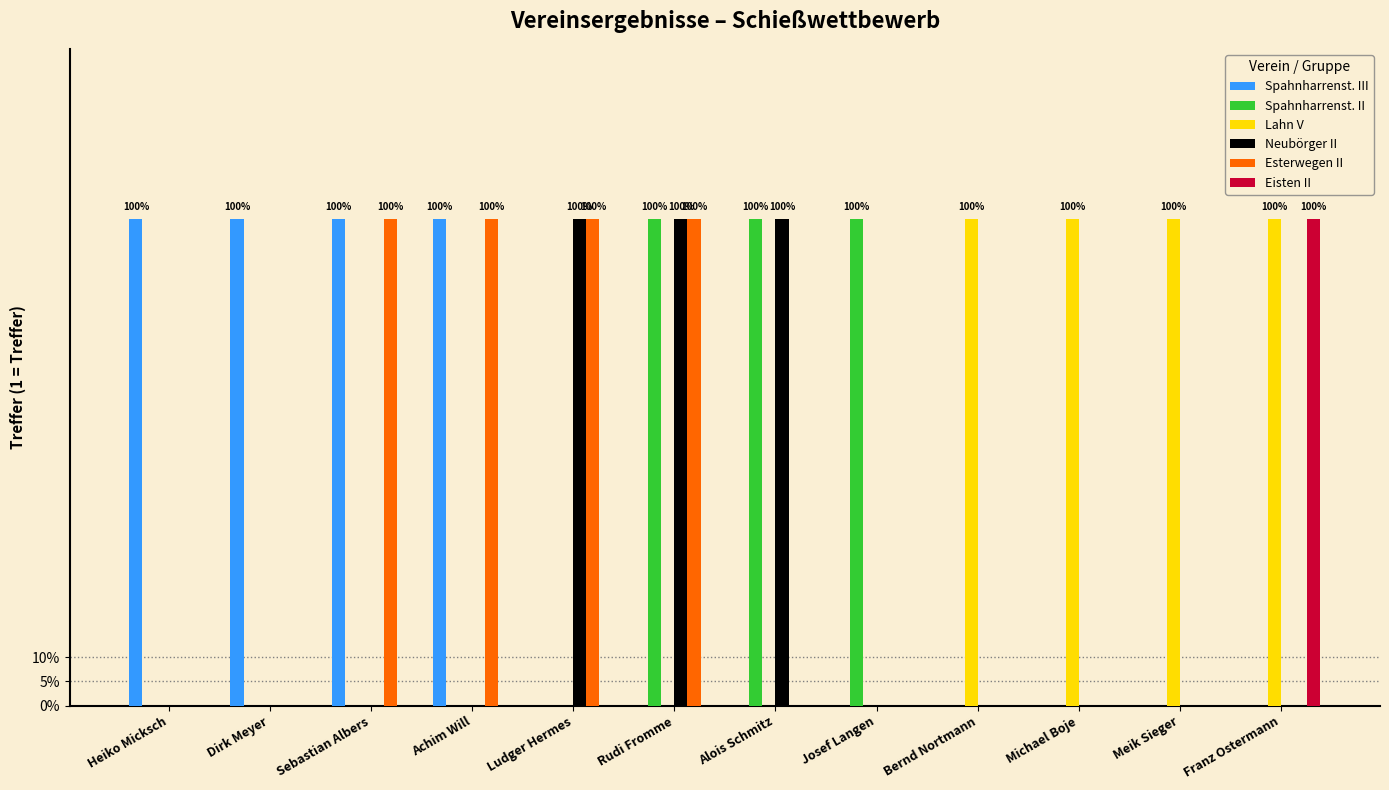

What is the difference between the maximum and minimum values in the Lahn V series?

1